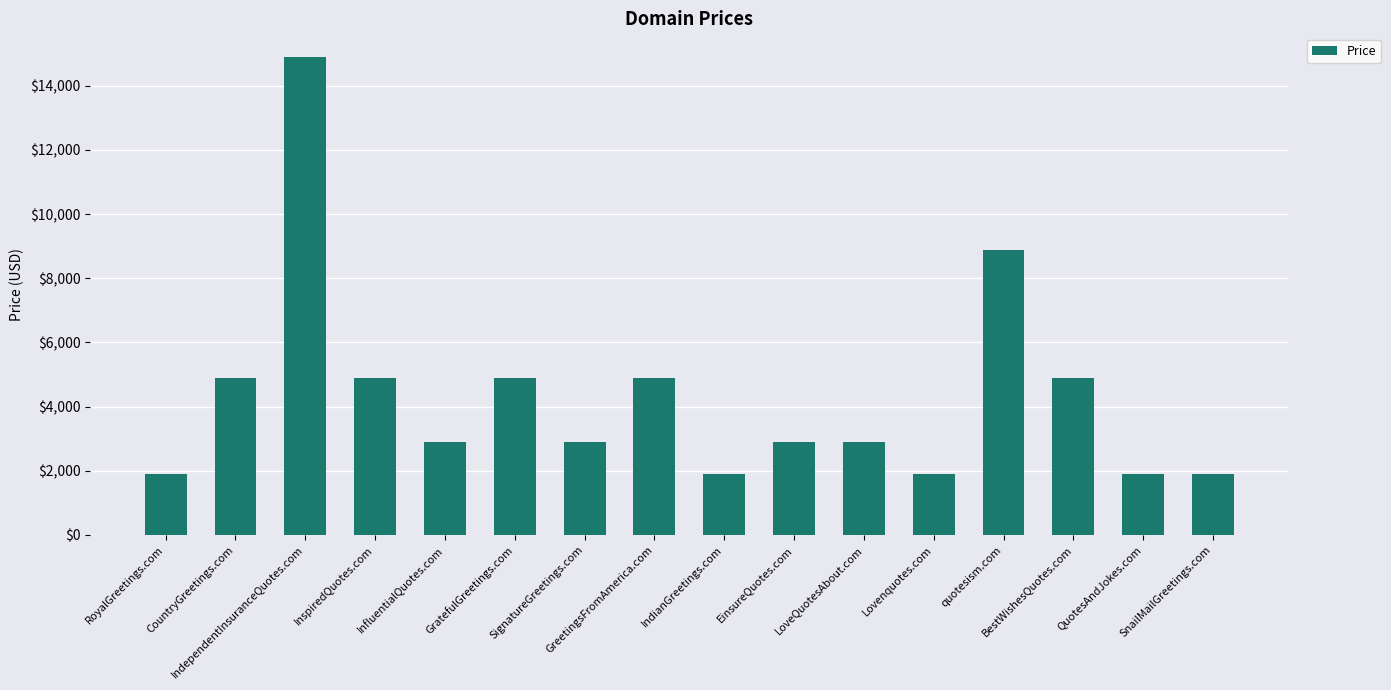

Reading left to right, transcribe all the data shown in this chart.

1888	4888	14888	4888	2888	4888	2888	4888	1888	2888	2888	1888	8888	4888	1888	1888